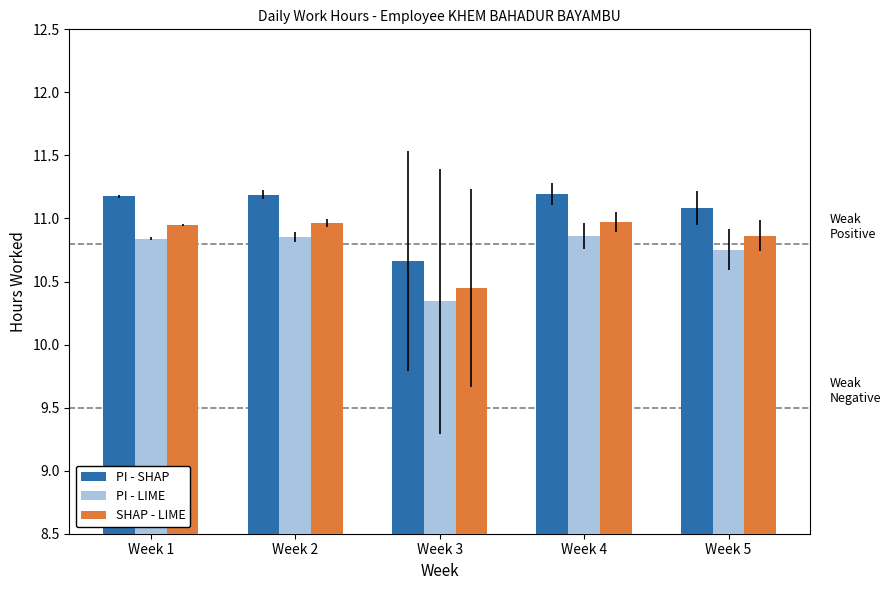

Does the chart contain any negative values?

No